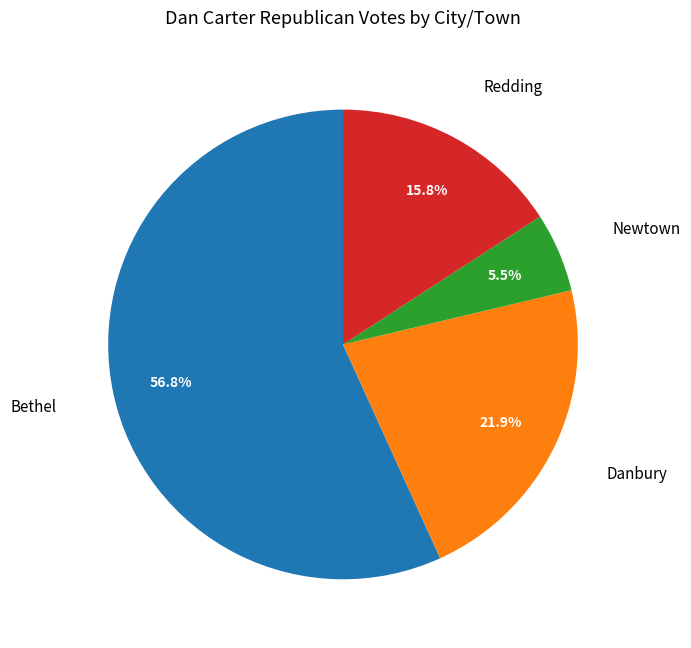

Is there a majority slice in this chart?

Yes